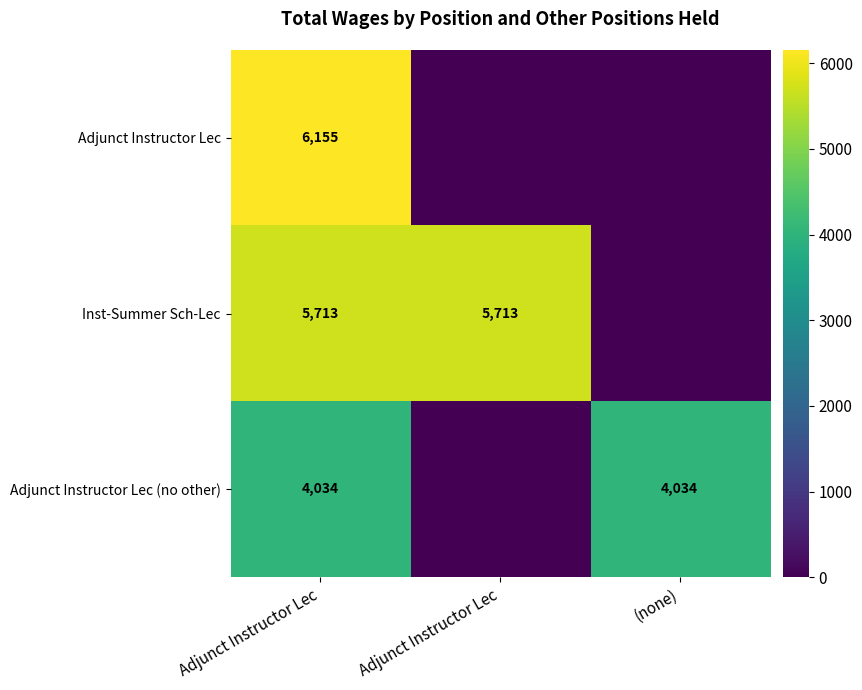

Which series changed the most between Adjunct Instructor Lec and (none)?

Adjunct Instructor Lec